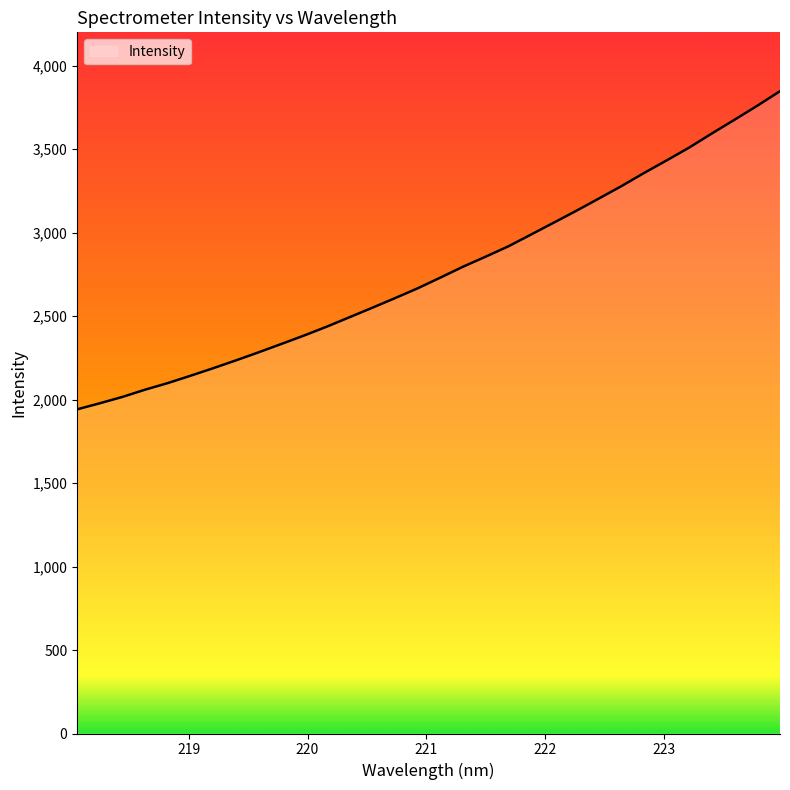

What is the difference between the maximum and minimum values?

1905.9